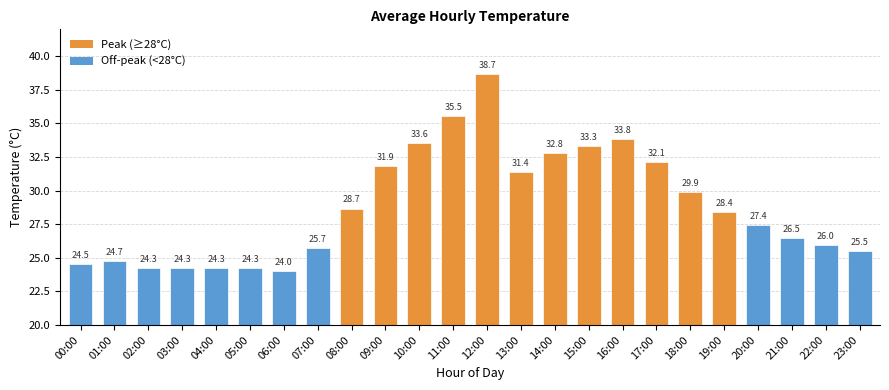

How many distinct data groups are displayed?

1